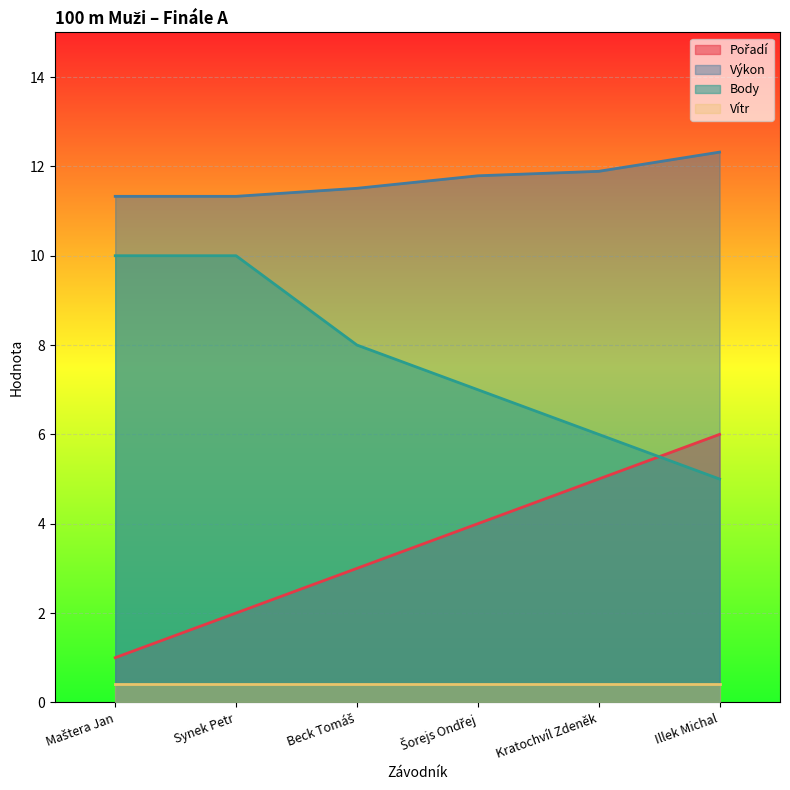

What is the sum of all Výkon values?

70.2